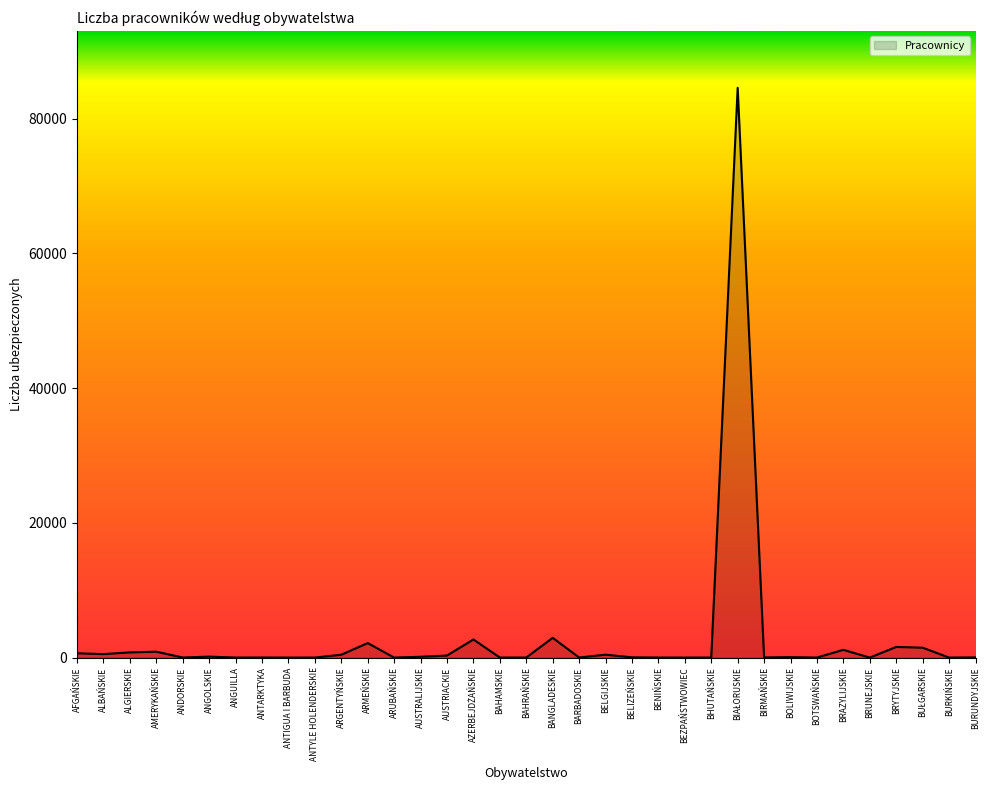

What is the maximum value shown in the chart?

84572